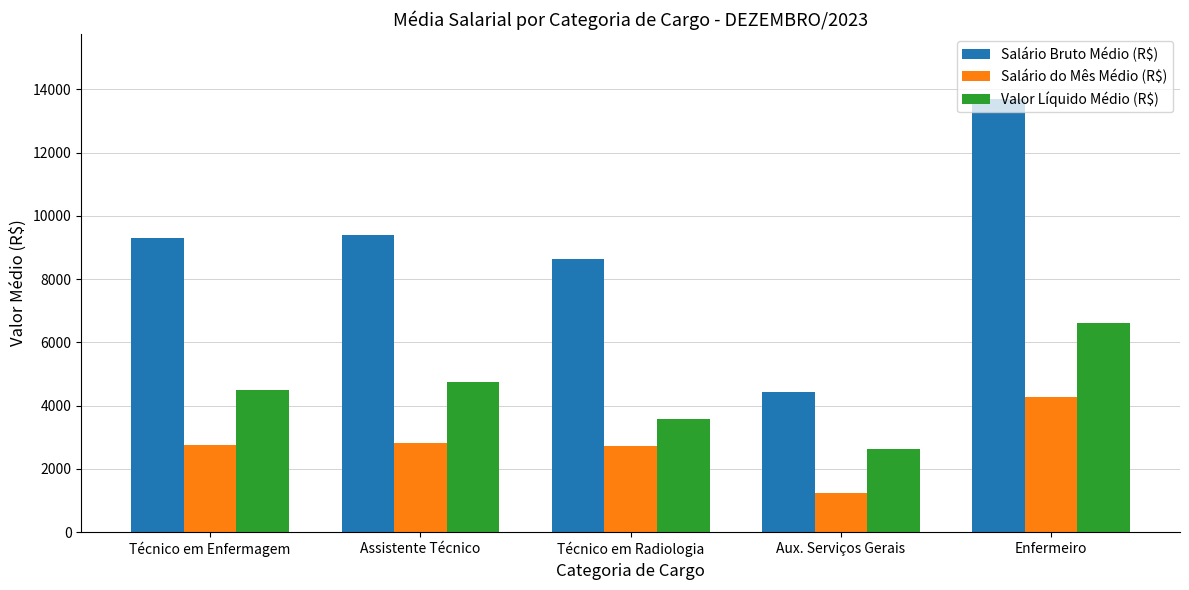

The Valor Líquido Médio (R$) series shows 2118.3 at Técnico em Radiologia. True or false?

False